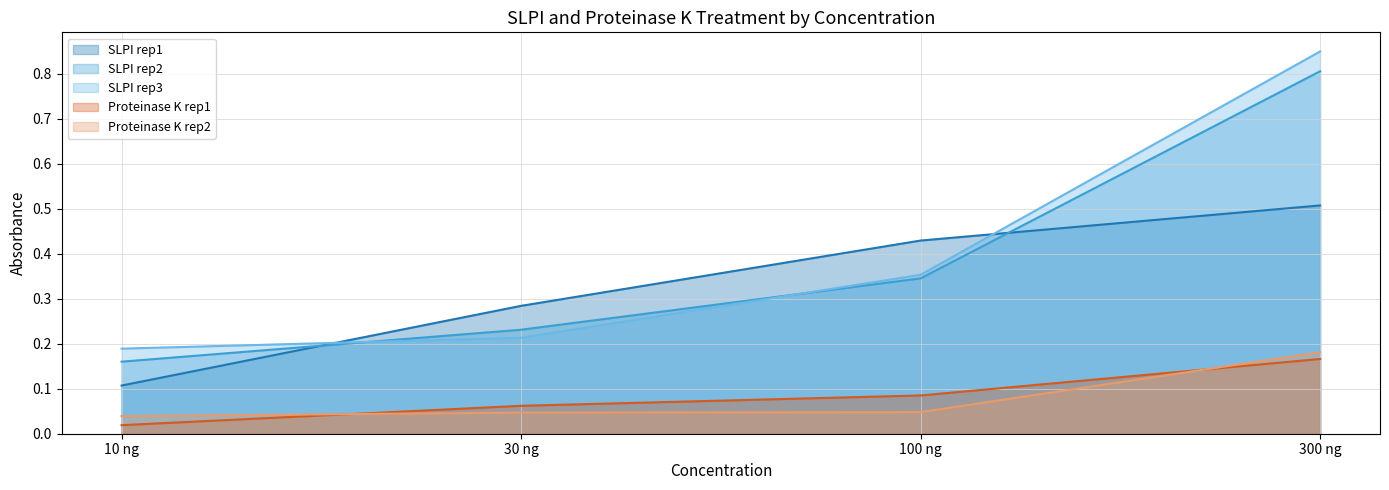

How many data points does each series have?

4